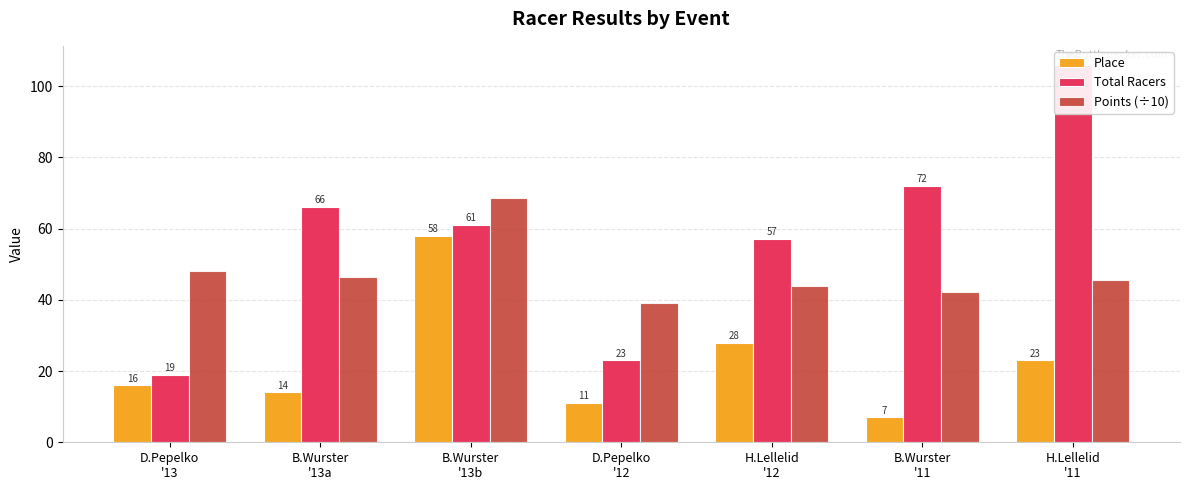

What are all the series names shown in the legend?

Place, Total Racers, Points (÷10)